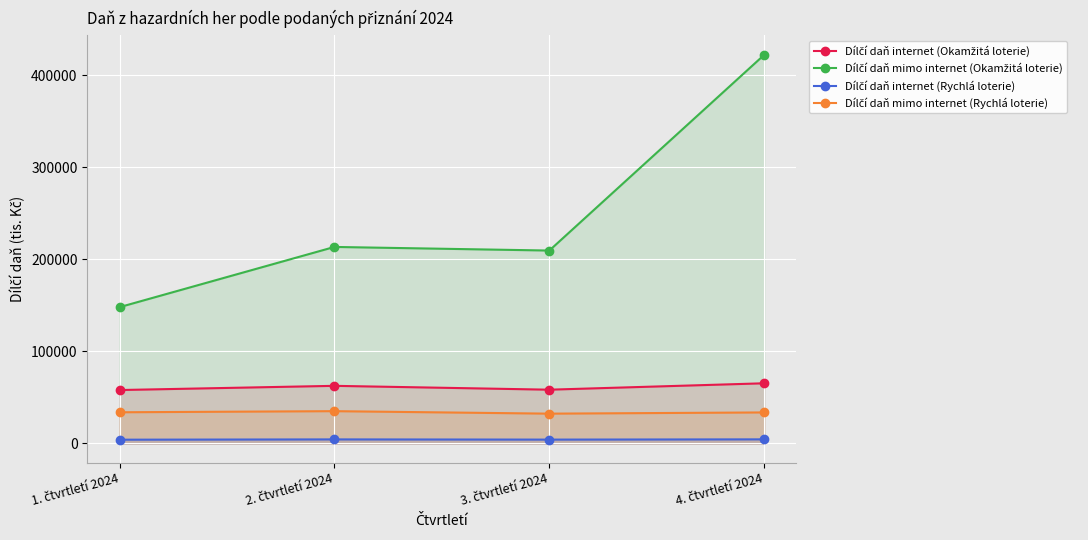

List the series in order of their peak value, highest first.

Dílčí daň mimo internet (Okamžitá loterie), Dílčí daň internet (Okamžitá loterie), Dílčí daň mimo internet (Rychlá loterie), Dílčí daň internet (Rychlá loterie)